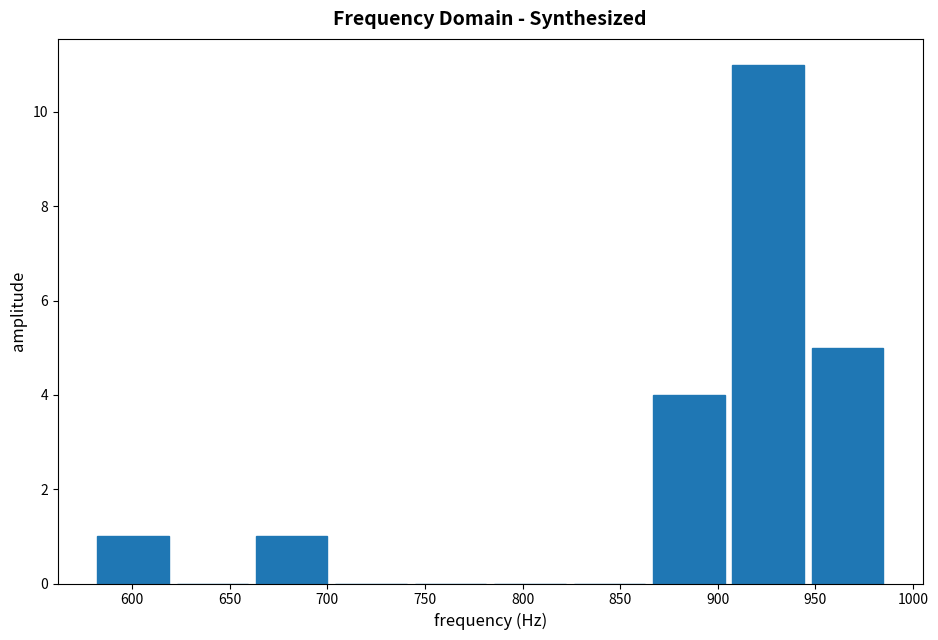

What is the height of the bar covering 660 to 700 on the x-axis? Neither the bar edges nor the heights are printed on the chart, so give them approximately, as read against the axes.

1